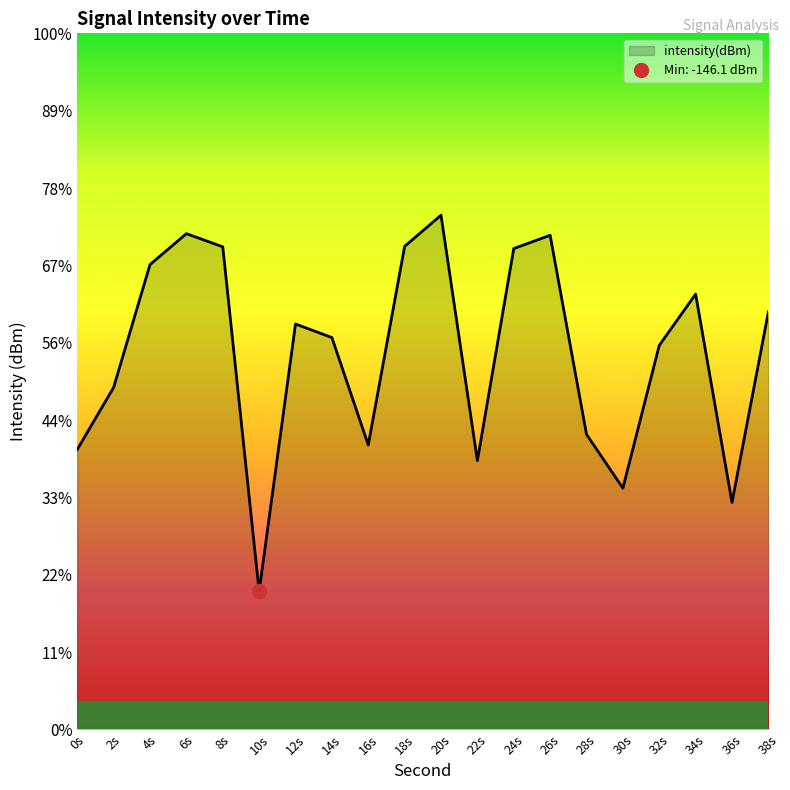

What is the difference between the maximum and minimum values?

24.3